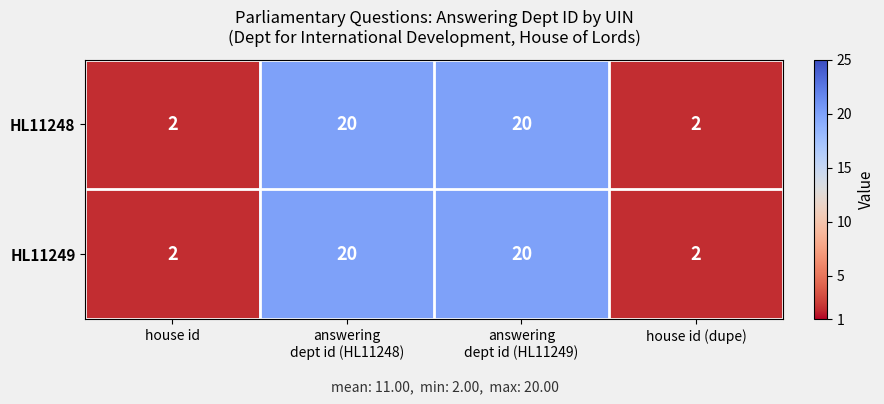

What is the sum of all HL11249 values?

44